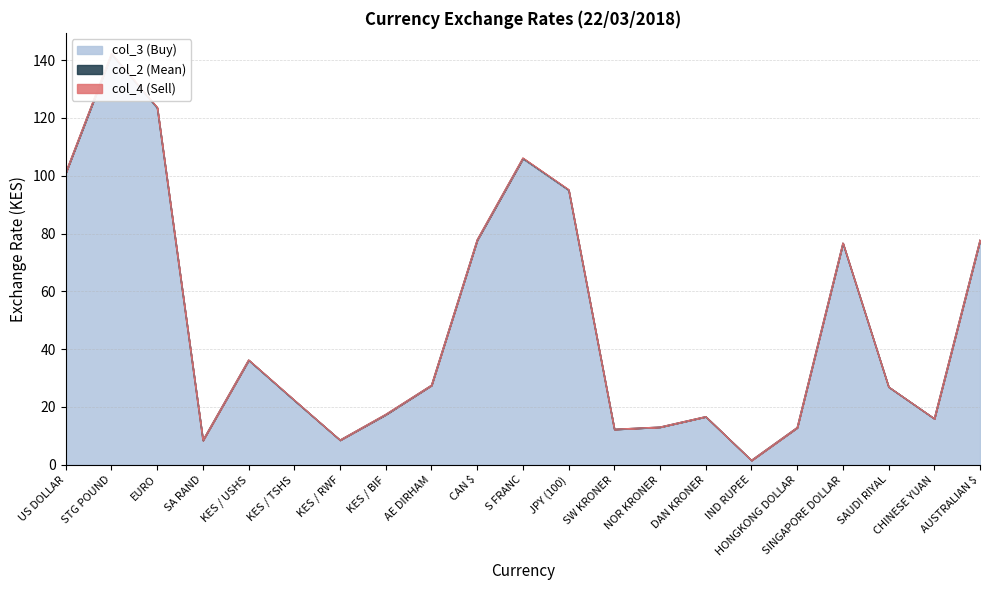

Rank the series at KES / USHS from lowest to highest value.

col_3 (Buy), col_2 (Mean), col_4 (Sell)